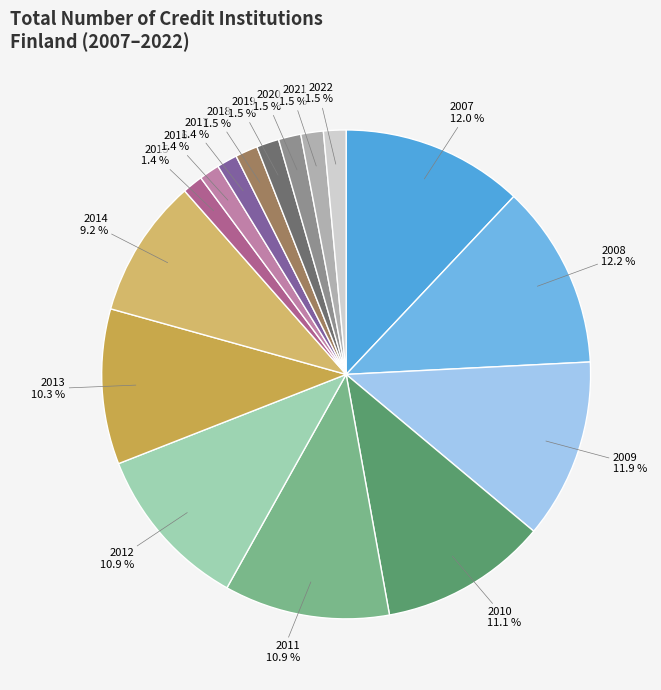

To the nearest percent, what is the combined percentage of 2013 and 2012?

21%